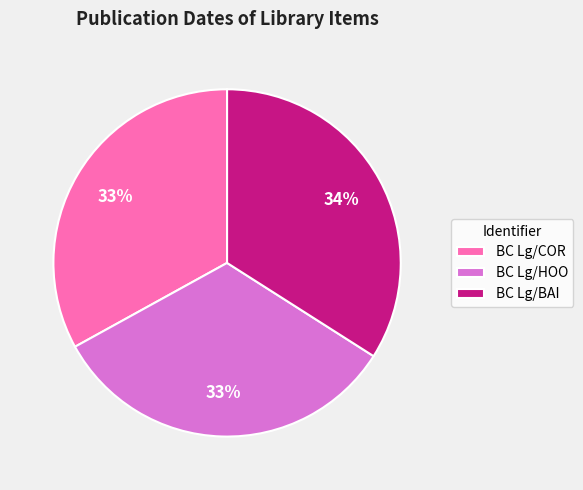

The BC Lg/HOO slice represents 33% of the pie. True or false?

True